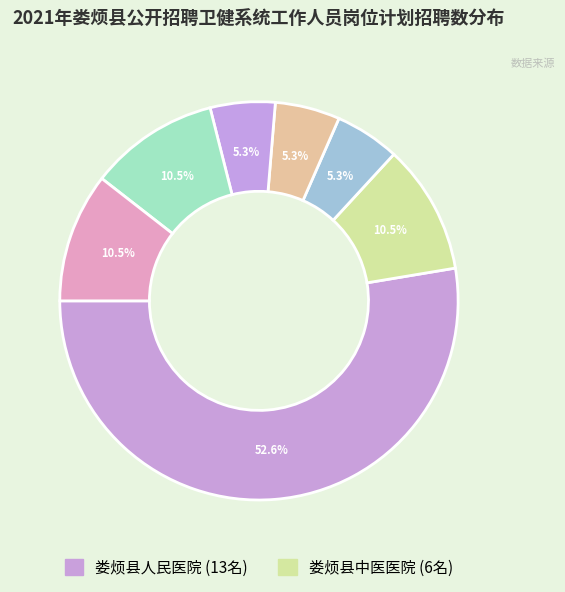

Count the number of slices in the pie.

7